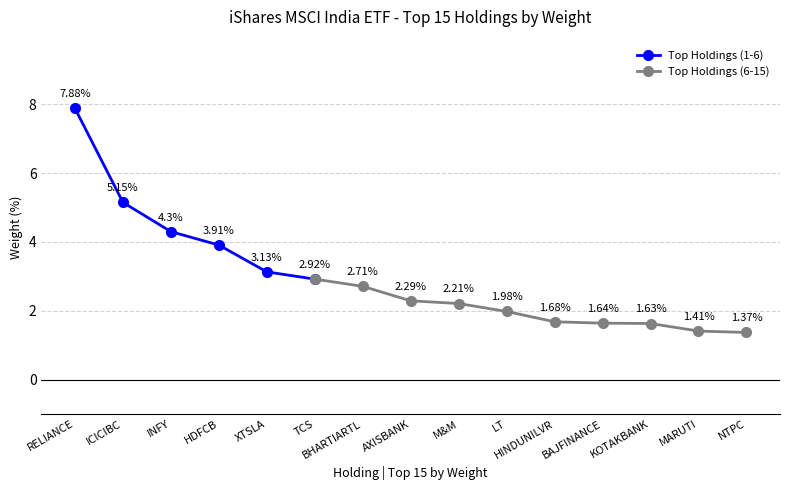

Rank the categories by value from highest to lowest.

RELIANCE, ICICIBC, INFY, HDFCB, XTSLA, TCS, BHARTIARTL, AXISBANK, M&M, LT, HINDUNILVR, BAJFINANCE, KOTAKBANK, MARUTI, NTPC